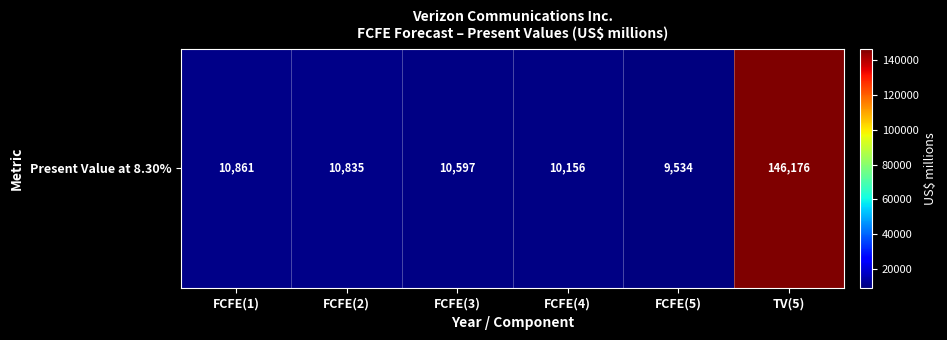

What is the minimum value shown in the chart?

9534